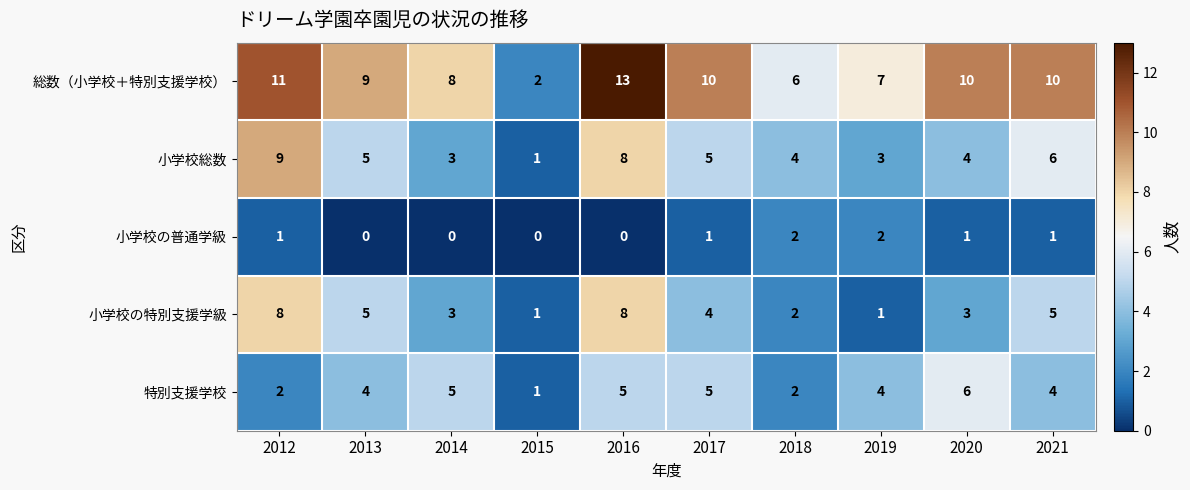

At which category is the sum across all series the highest?

2016